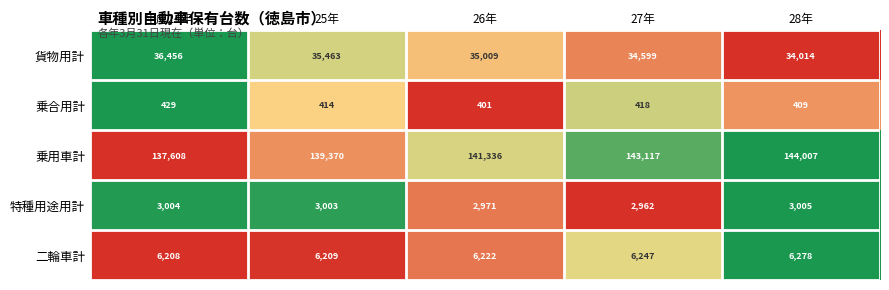

At which category is the sum across all series the highest?

28年